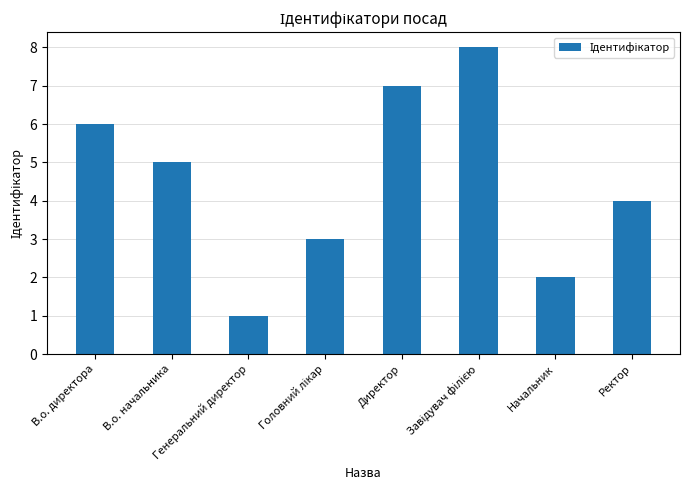

Which label corresponds to the smallest value in the chart?

Генеральний директор